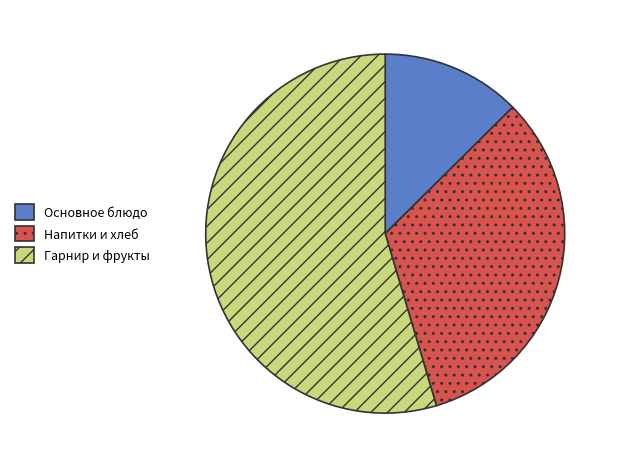

Is there any slice that represents more than half of the pie?

Yes